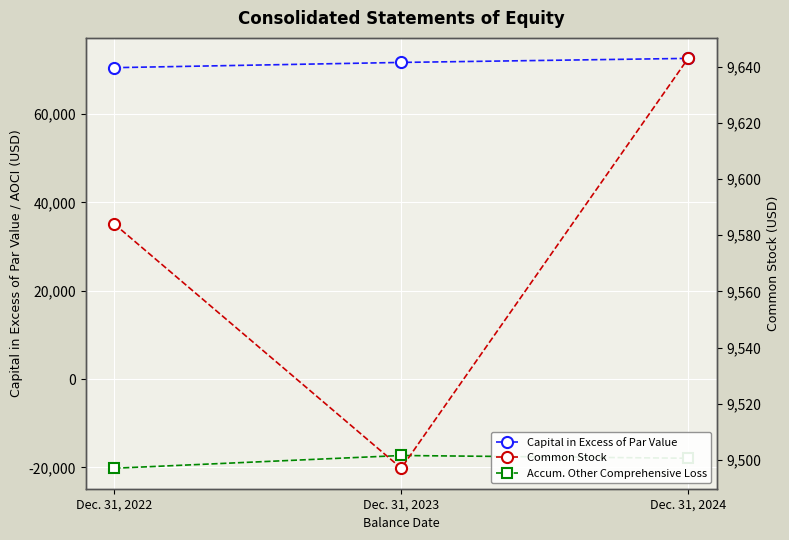

What is the value of the Common Stock point at the 1st from the left?

9584